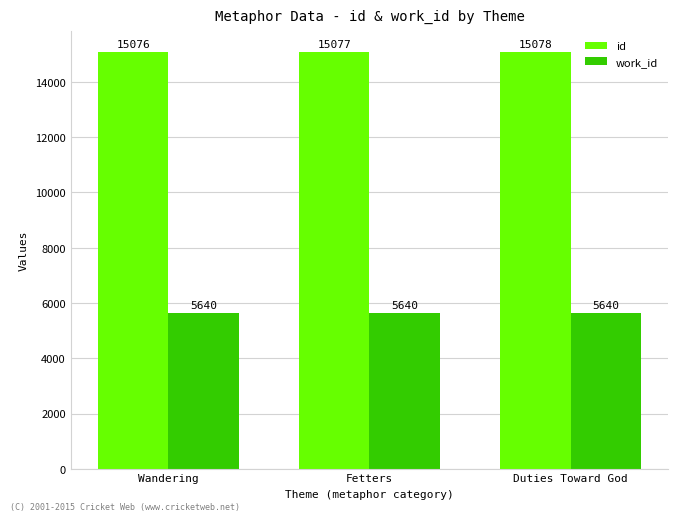

What is the value of the work_id bar at the 3rd from the left?

5640